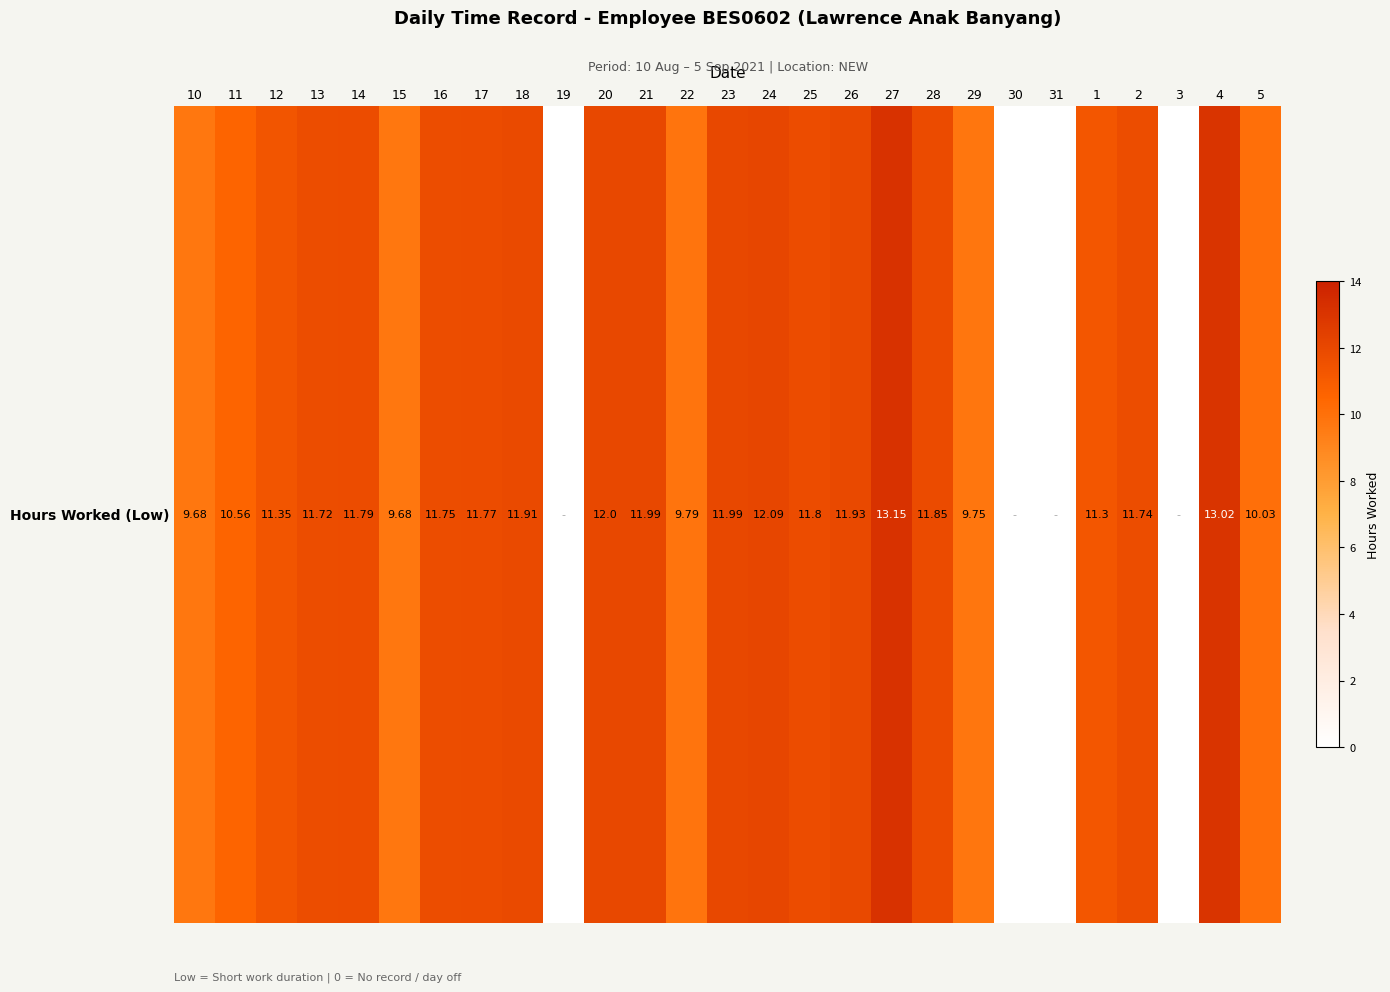

What is the greatest value displayed?

13.2